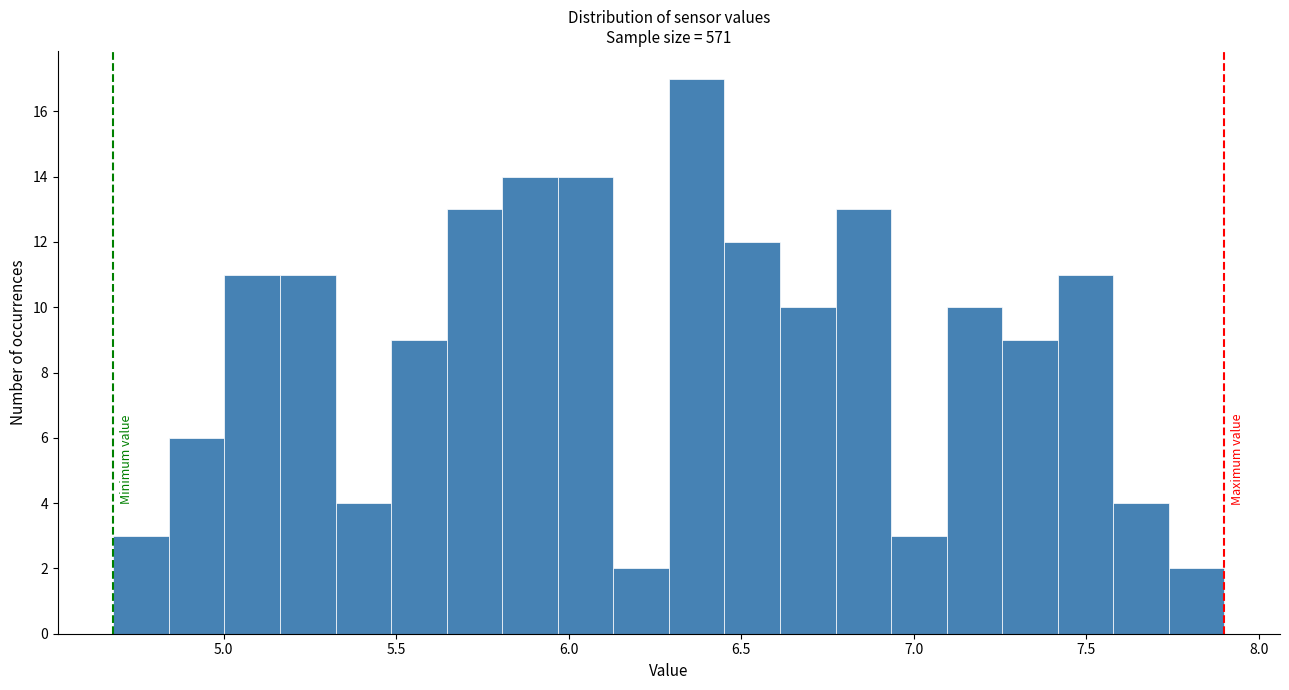

Read against the x-axis, roughly where is the centre of the tallest bar?

6.35